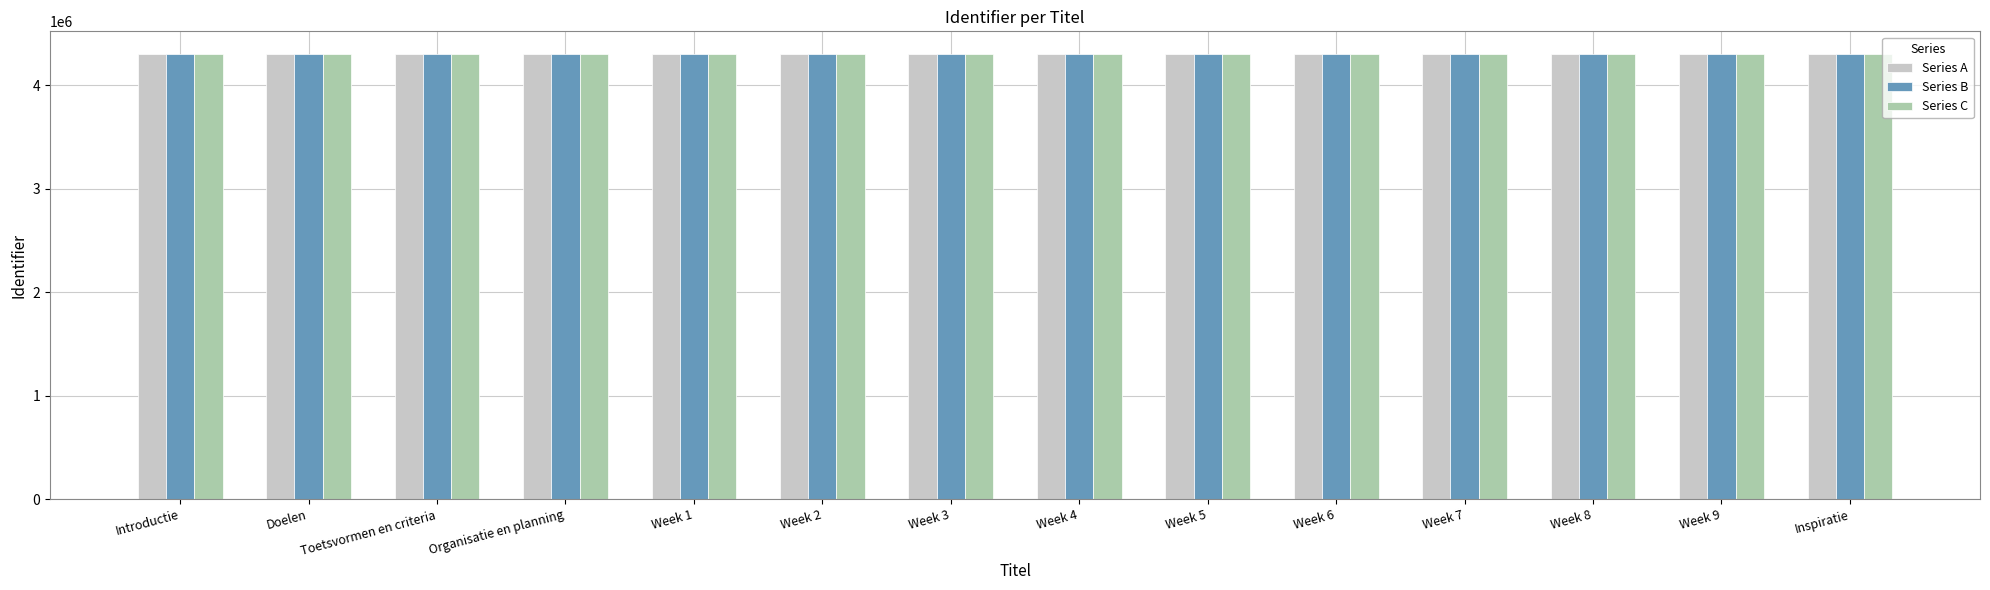

What is the difference between the maximum and minimum values in the Series C series?

27